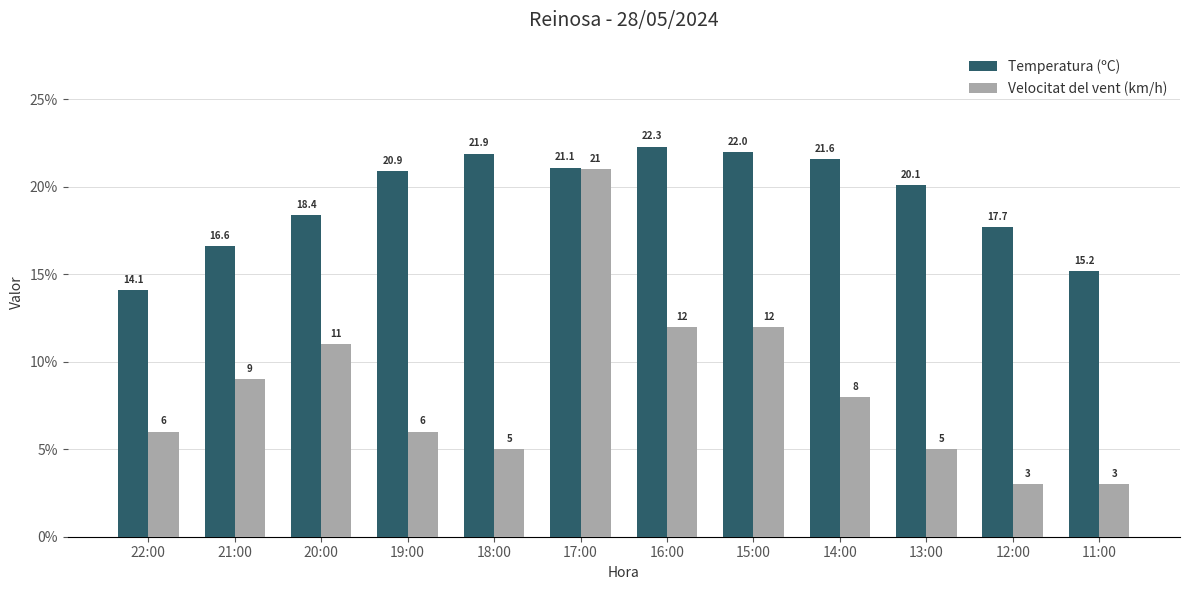

What is the sum of the Temperatura (ºC) values at 21:00 and 12:00?

34.3